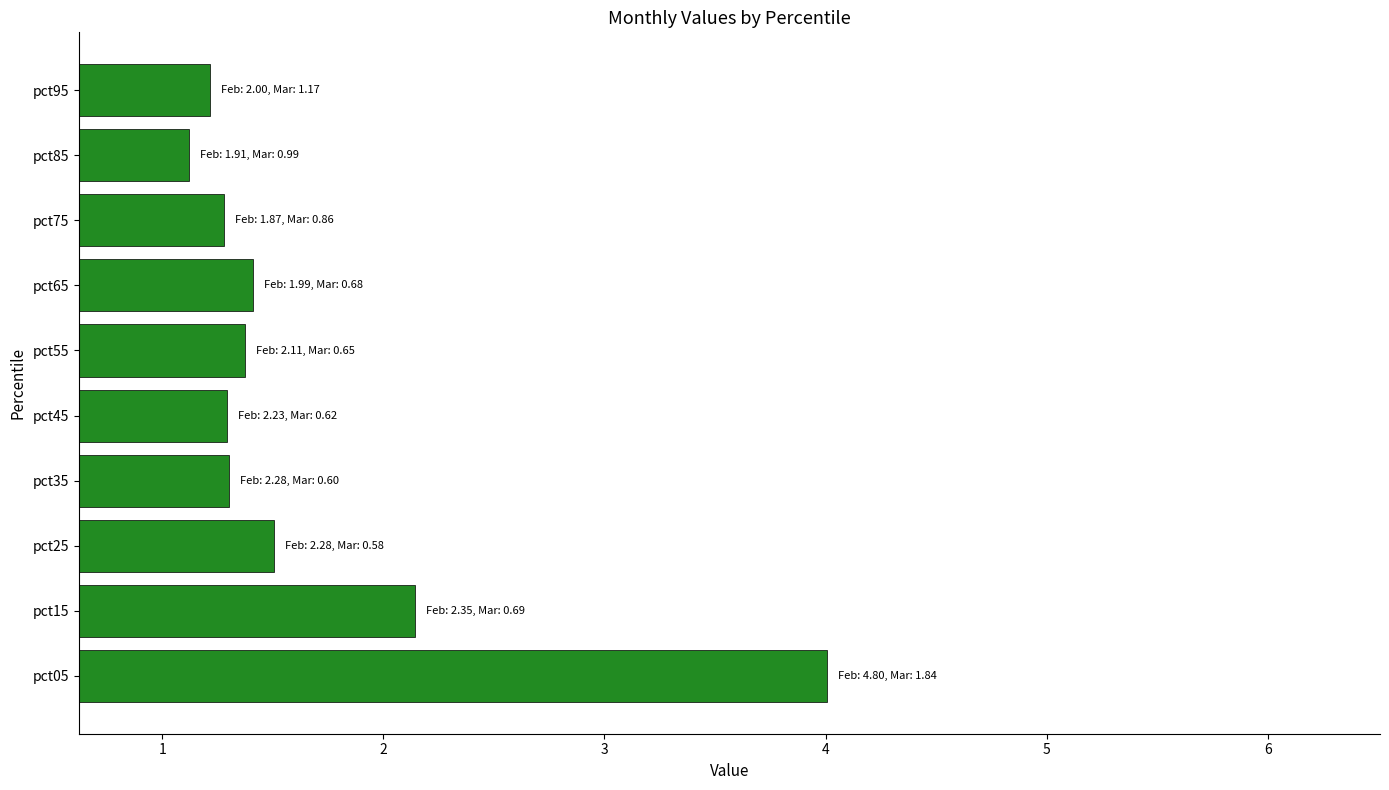

What is the change in value from pct05 to pct55?

-2.6